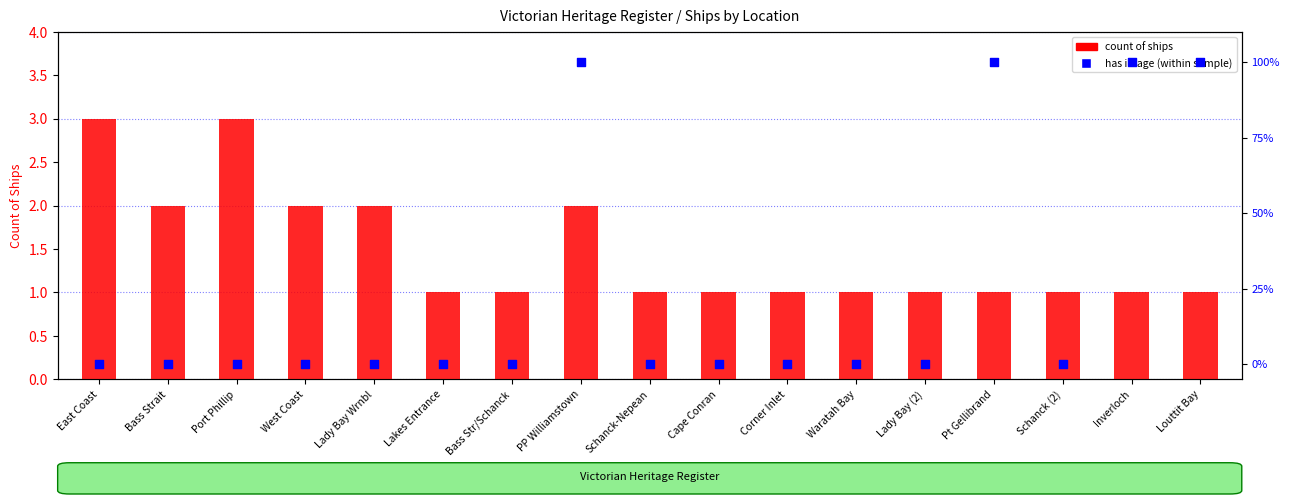

At how many categories does at least one series exceed 98?

4